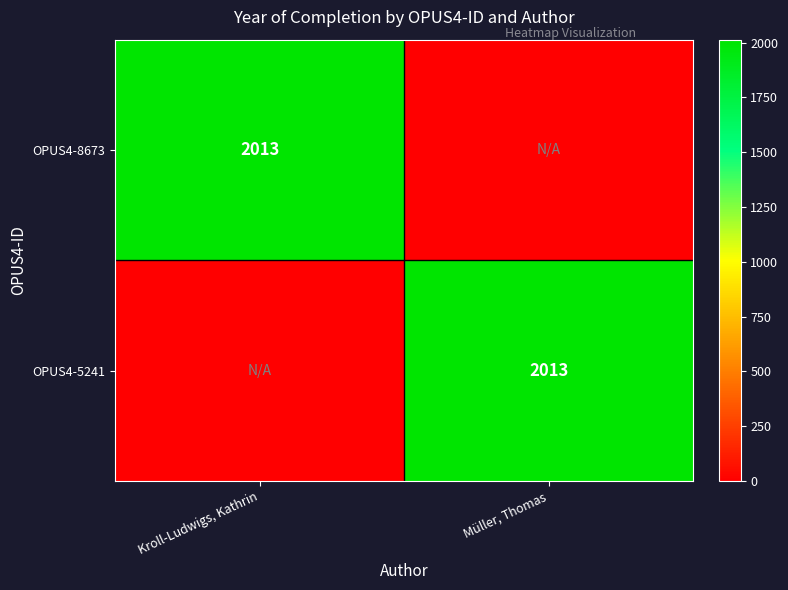

Is it true that OPUS4-8673 equals 2742 at Kroll-Ludwigs, Kathrin?

False